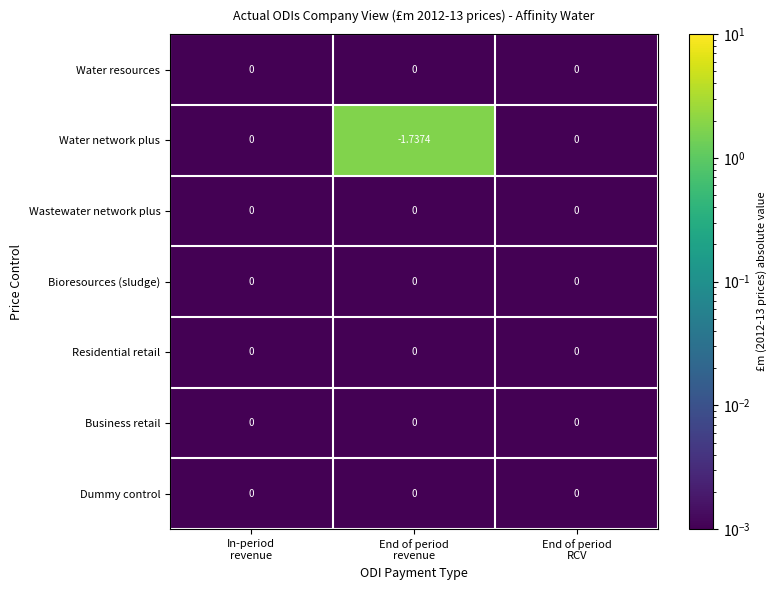

Which series has the largest range (max minus min)?

Water network plus